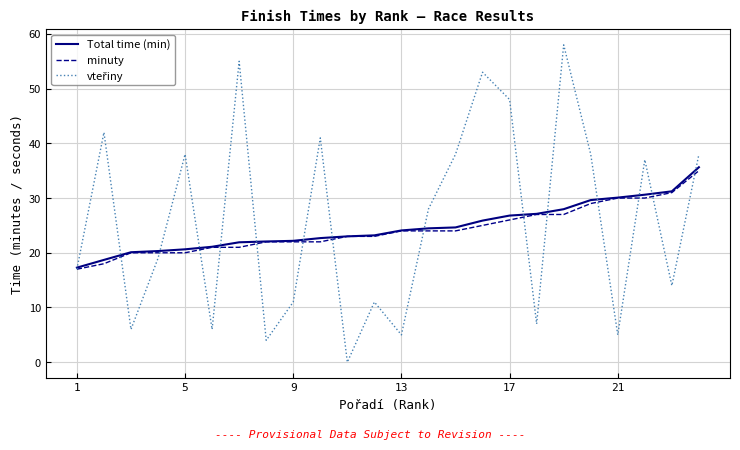

What is the maximum value shown in the chart?

58.0